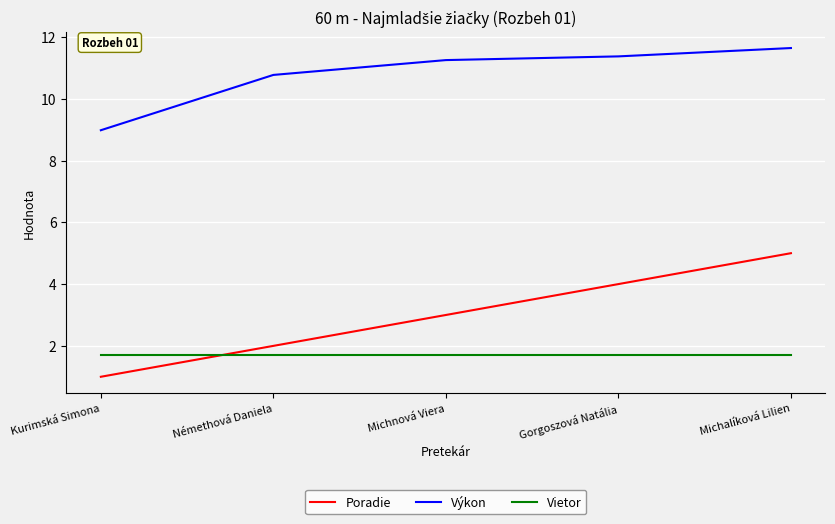

True or false: Výkon and Vietor intersect in this chart.

False